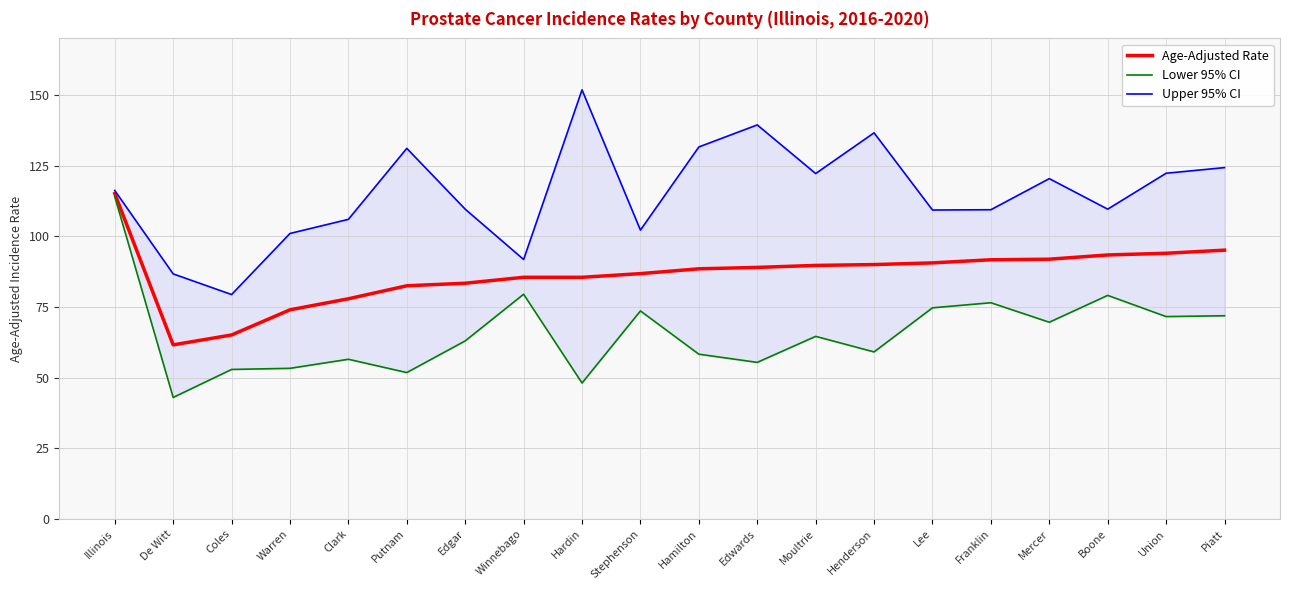

What is the maximum value for Age-Adjusted Rate?

115.1